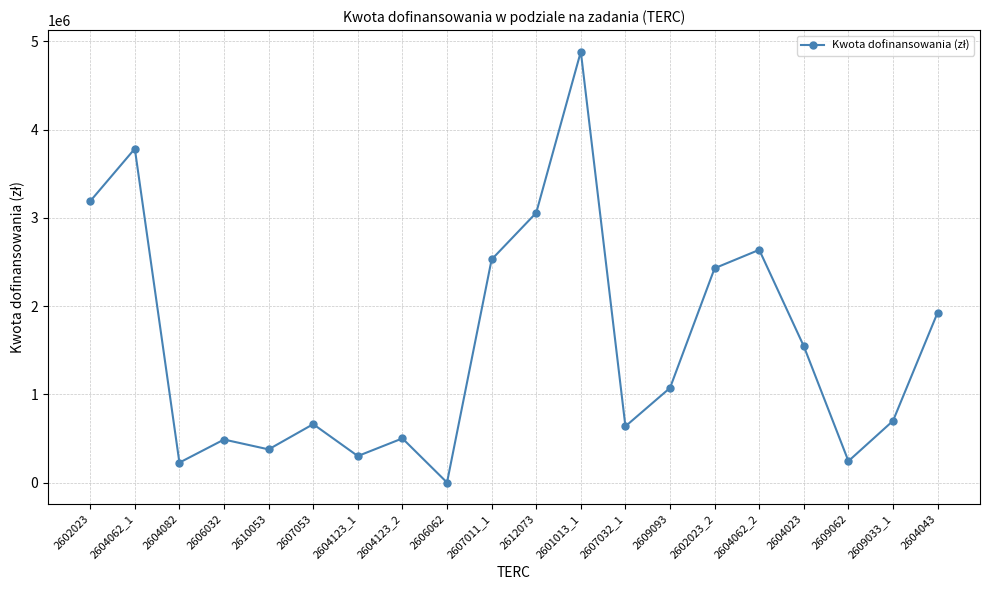

True or false: the data shows 0 at 2606062.

True